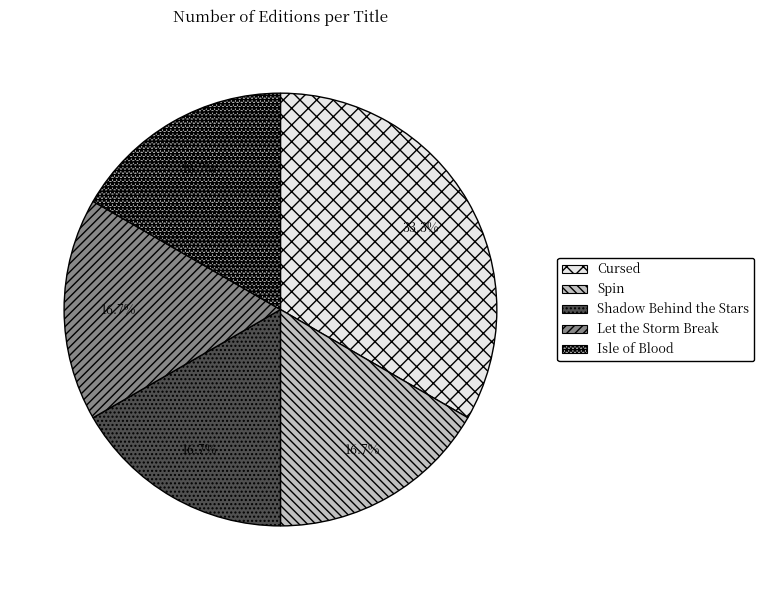

Does Let the Storm Break represent more than half of the total?

No